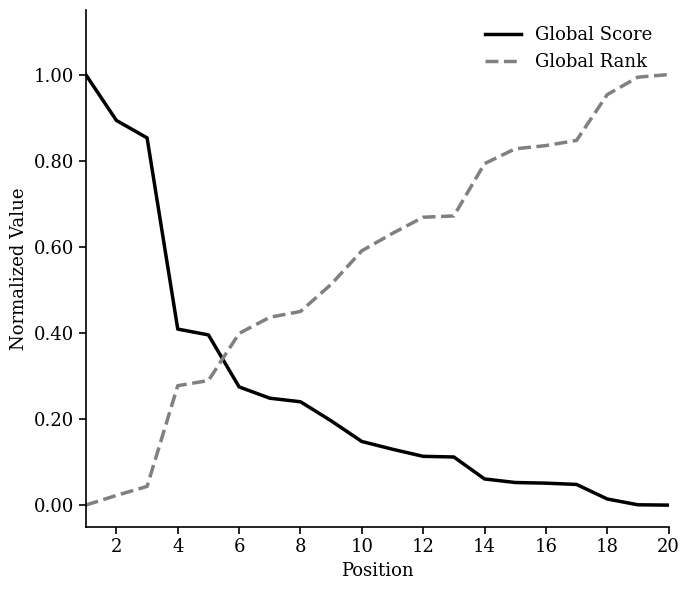

How many intersections are there between Global Score and Global Rank?

1